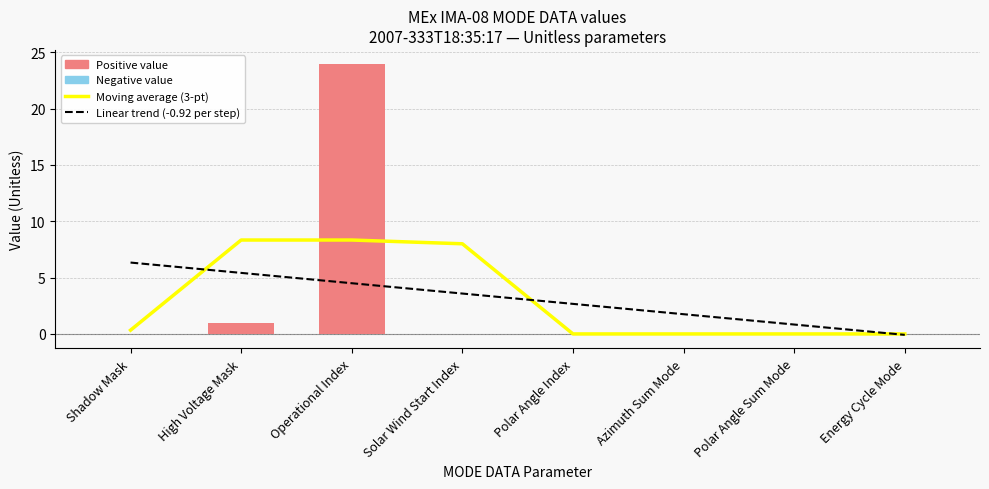

Reading left to right, what are all the values shown in this chart?

Moving average (3-pt): 0.3	8.3	8.3	8.0	0.0	0.0	0.0	0.0
Linear trend (-0.92 per step): 6.3	5.4	4.5	3.6	2.7	1.8	0.8	-0.1